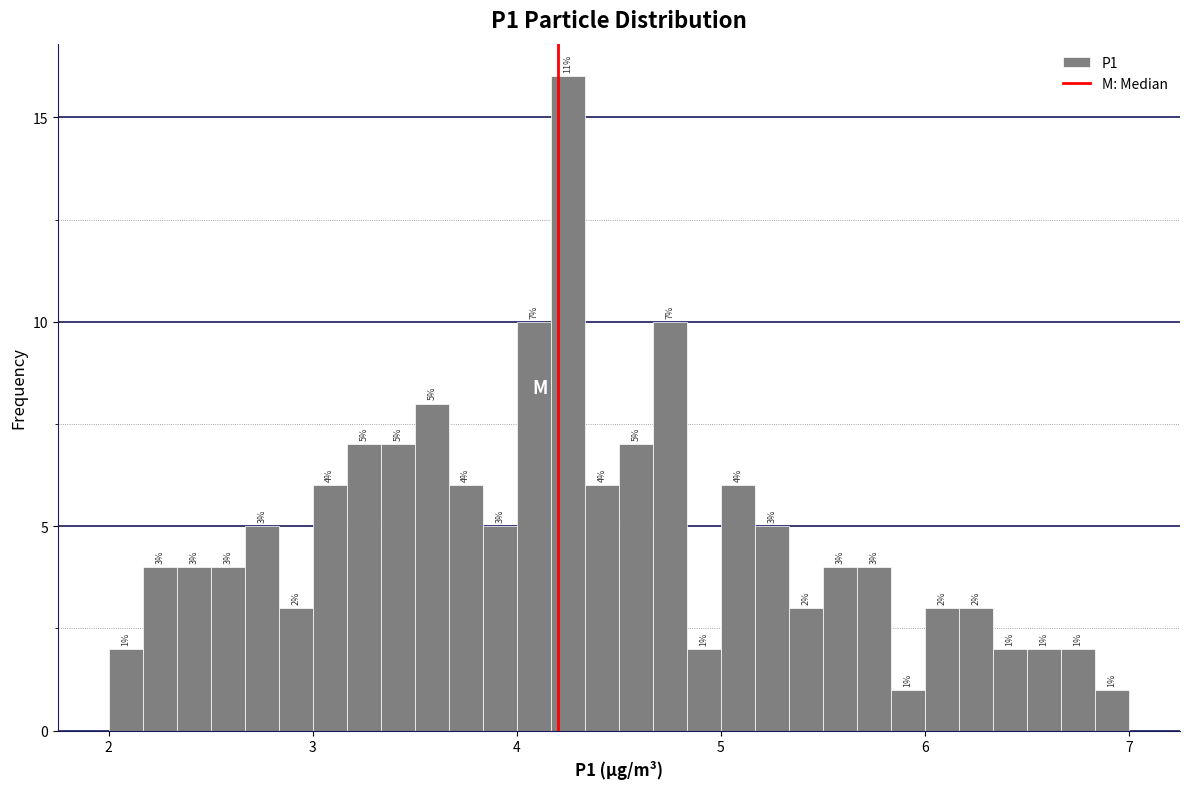

Read against the x-axis, roughly where is the centre of the tallest bar?

4.3